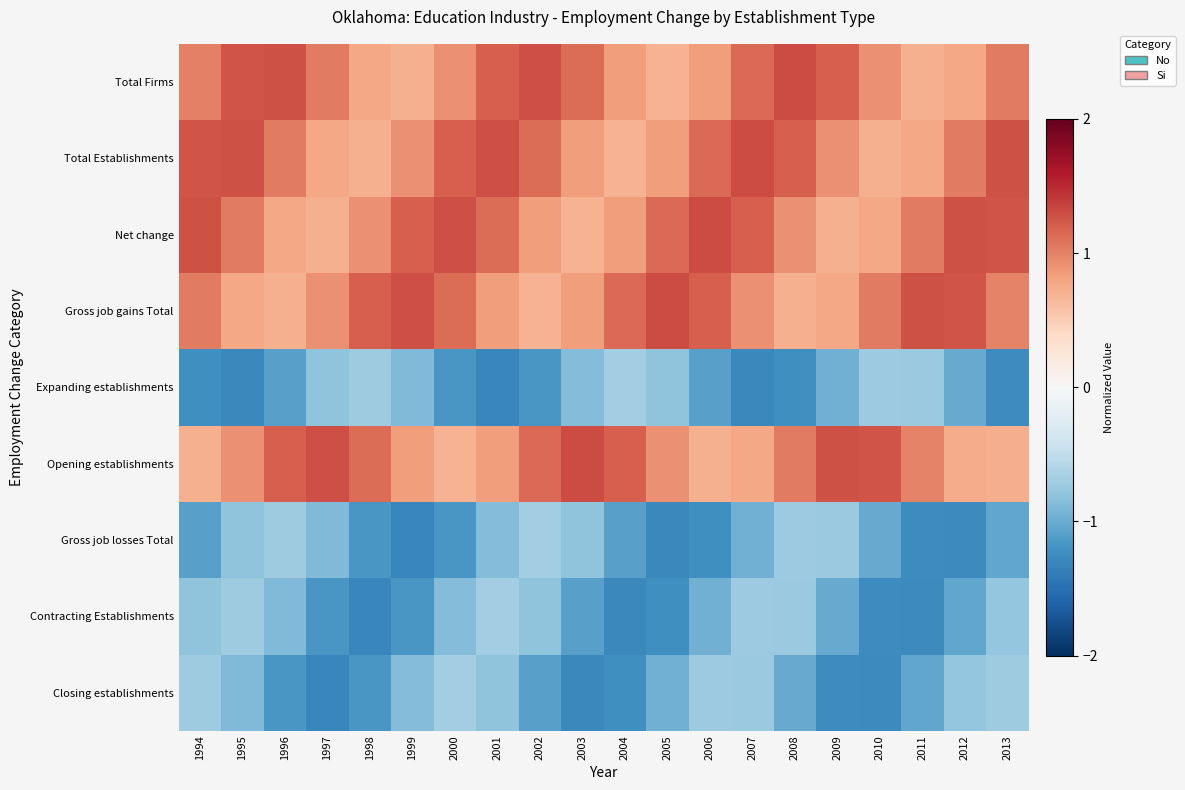

Reading left to right, what are all the values shown in this chart?

Total Firms: 1994=1.0	1995=1.3	1996=1.3	1997=1.0	1998=0.8	1999=0.7	2000=0.9	2001=1.2	2002=1.3	2003=1.1	2004=0.8	2005=0.7	2006=0.8	2007=1.1	2008=1.3	2009=1.2	2010=0.9	2011=0.7	2012=0.8	2013=1.0
Total Establishments: 1994=1.3	1995=1.3	1996=1.0	1997=0.8	1998=0.7	1999=0.9	2000=1.2	2001=1.3	2002=1.1	2003=0.8	2004=0.7	2005=0.8	2006=1.1	2007=1.3	2008=1.2	2009=0.9	2010=0.7	2011=0.8	2012=1.0	2013=1.3
Net change: 1994=1.3	1995=1.0	1996=0.8	1997=0.7	1998=0.9	1999=1.2	2000=1.3	2001=1.1	2002=0.8	2003=0.7	2004=0.8	2005=1.1	2006=1.3	2007=1.2	2008=0.9	2009=0.7	2010=0.8	2011=1.0	2012=1.3	2013=1.3
Gross job gains Total: 1994=1.0	1995=0.8	1996=0.7	1997=0.9	1998=1.2	1999=1.3	2000=1.1	2001=0.8	2002=0.7	2003=0.8	2004=1.1	2005=1.3	2006=1.2	2007=0.9	2008=0.7	2009=0.8	2010=1.0	2011=1.3	2012=1.3	2013=1.0
Expanding establishments: 1994=-1.2	1995=-1.3	1996=-1.1	1997=-0.8	1998=-0.7	1999=-0.9	2000=-1.2	2001=-1.3	2002=-1.2	2003=-0.9	2004=-0.7	2005=-0.8	2006=-1.1	2007=-1.3	2008=-1.2	2009=-1.0	2010=-0.7	2011=-0.7	2012=-1.0	2013=-1.3
Opening establishments: 1994=0.7	1995=0.9	1996=1.2	1997=1.3	1998=1.1	1999=0.8	2000=0.7	2001=0.8	2002=1.1	2003=1.3	2004=1.2	2005=0.9	2006=0.7	2007=0.8	2008=1.0	2009=1.3	2010=1.3	2011=1.0	2012=0.7	2013=0.7
Gross job losses Total: 1994=-1.1	1995=-0.8	1996=-0.7	1997=-0.9	1998=-1.2	1999=-1.3	2000=-1.2	2001=-0.9	2002=-0.7	2003=-0.8	2004=-1.1	2005=-1.3	2006=-1.2	2007=-1.0	2008=-0.7	2009=-0.7	2010=-1.0	2011=-1.3	2012=-1.3	2013=-1.0
Contracting Establishments: 1994=-0.8	1995=-0.7	1996=-0.9	1997=-1.2	1998=-1.3	1999=-1.2	2000=-0.9	2001=-0.7	2002=-0.8	2003=-1.1	2004=-1.3	2005=-1.2	2006=-1.0	2007=-0.7	2008=-0.7	2009=-1.0	2010=-1.3	2011=-1.3	2012=-1.0	2013=-0.8
Closing establishments: 1994=-0.7	1995=-0.9	1996=-1.2	1997=-1.3	1998=-1.2	1999=-0.9	2000=-0.7	2001=-0.8	2002=-1.1	2003=-1.3	2004=-1.2	2005=-1.0	2006=-0.7	2007=-0.7	2008=-1.0	2009=-1.3	2010=-1.3	2011=-1.0	2012=-0.8	2013=-0.7